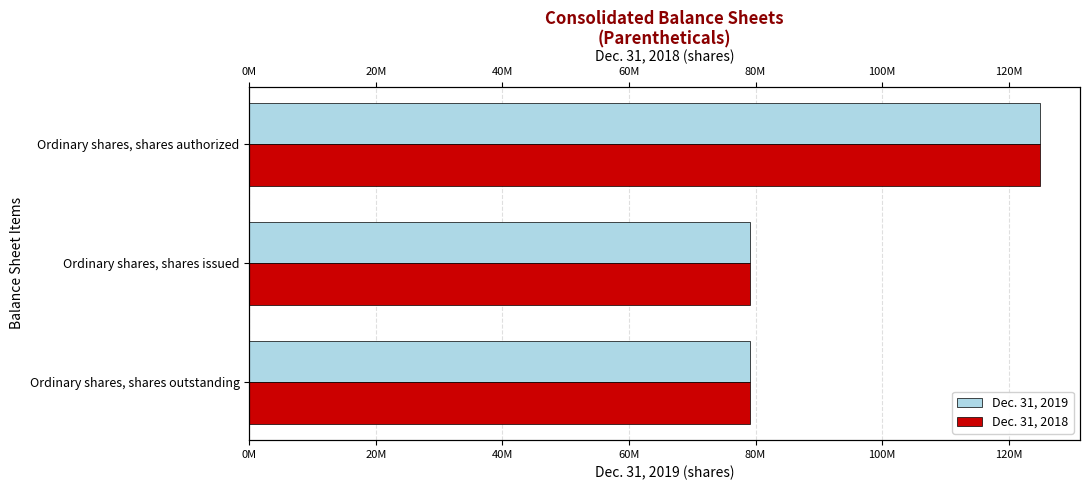

The value of Dec. 31, 2018 at Ordinary shares, shares outstanding is 40375964. True or false?

False